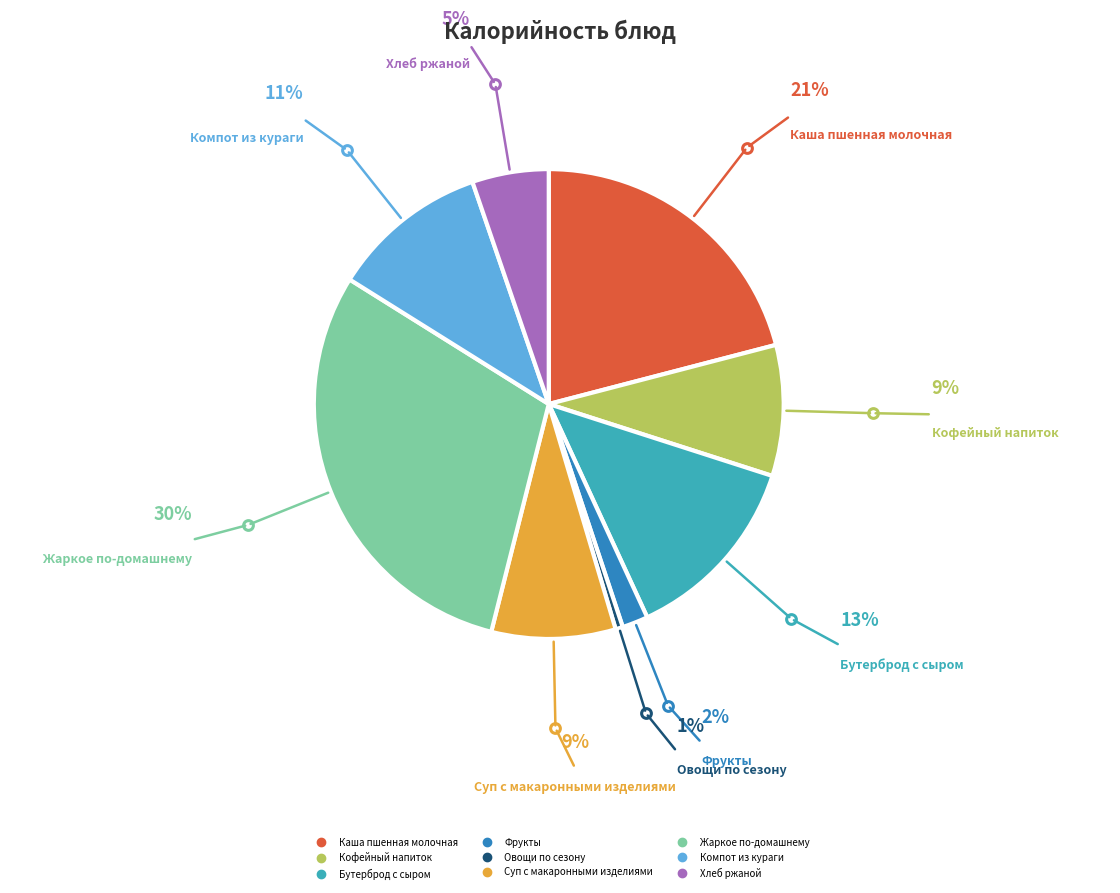

Count the number of slices in the pie.

9